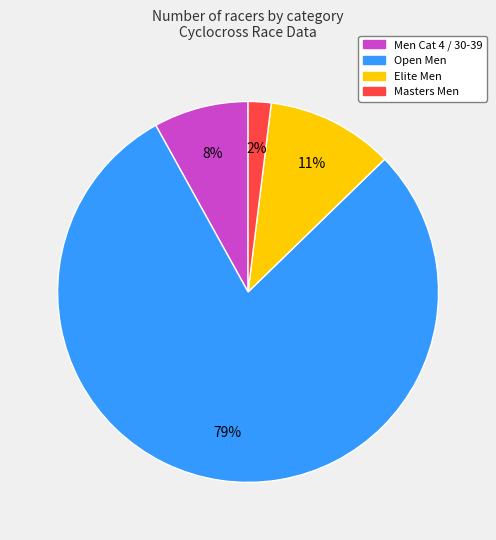

To the nearest percent, what is the average slice percentage?

25%